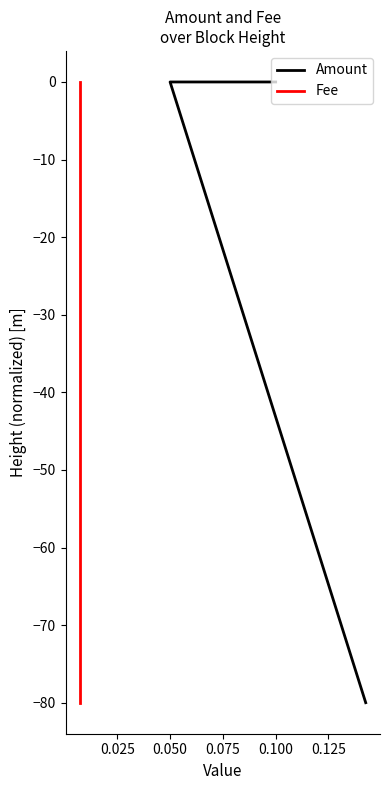

What is the approximate value of Fee at 0.050?

-80.0